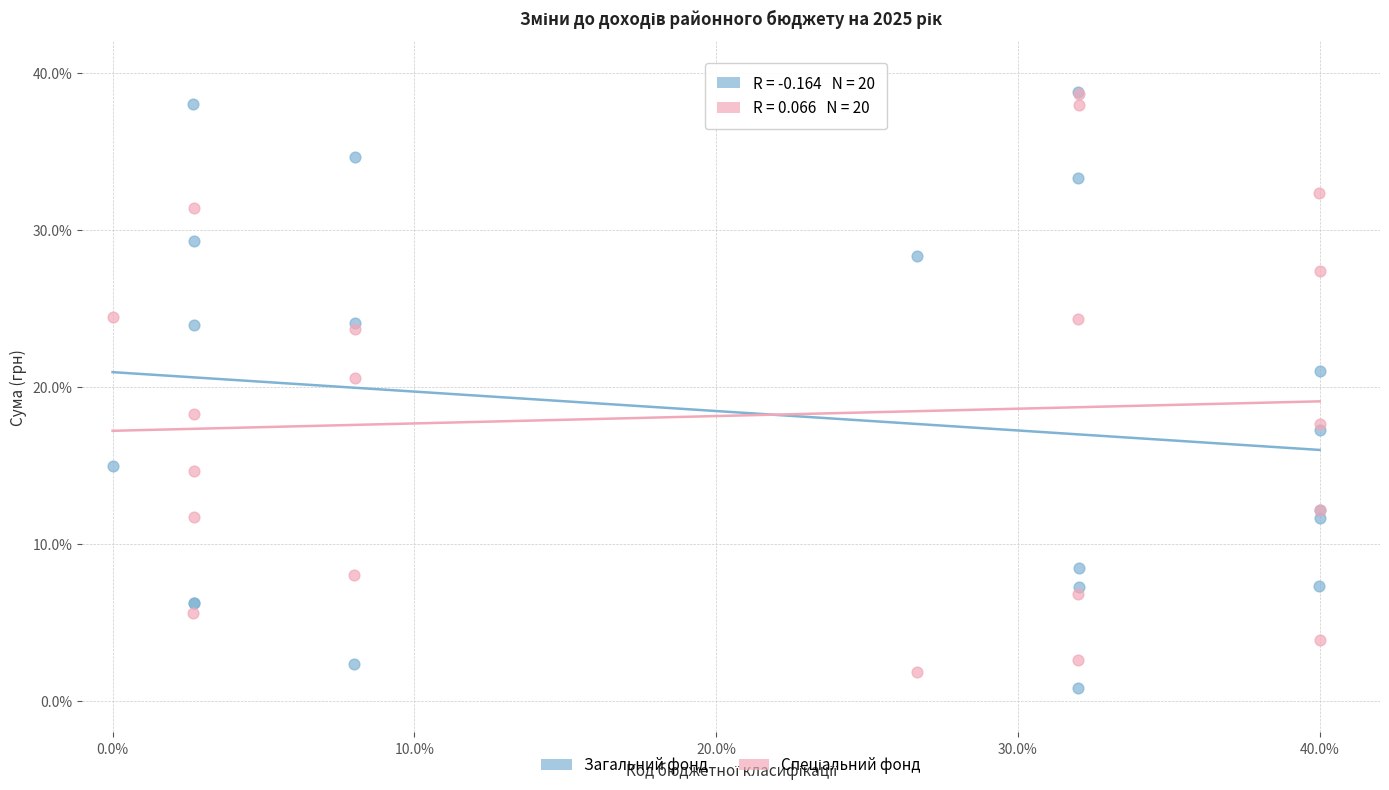

Which series reaches the minimum Y coordinate?

Загальний фонд